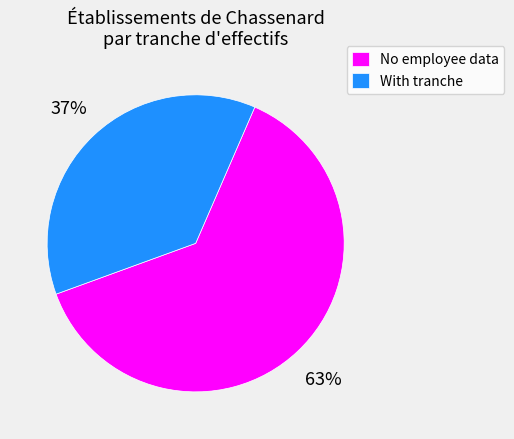

True or false: No employee data accounts for 63% of the total.

True